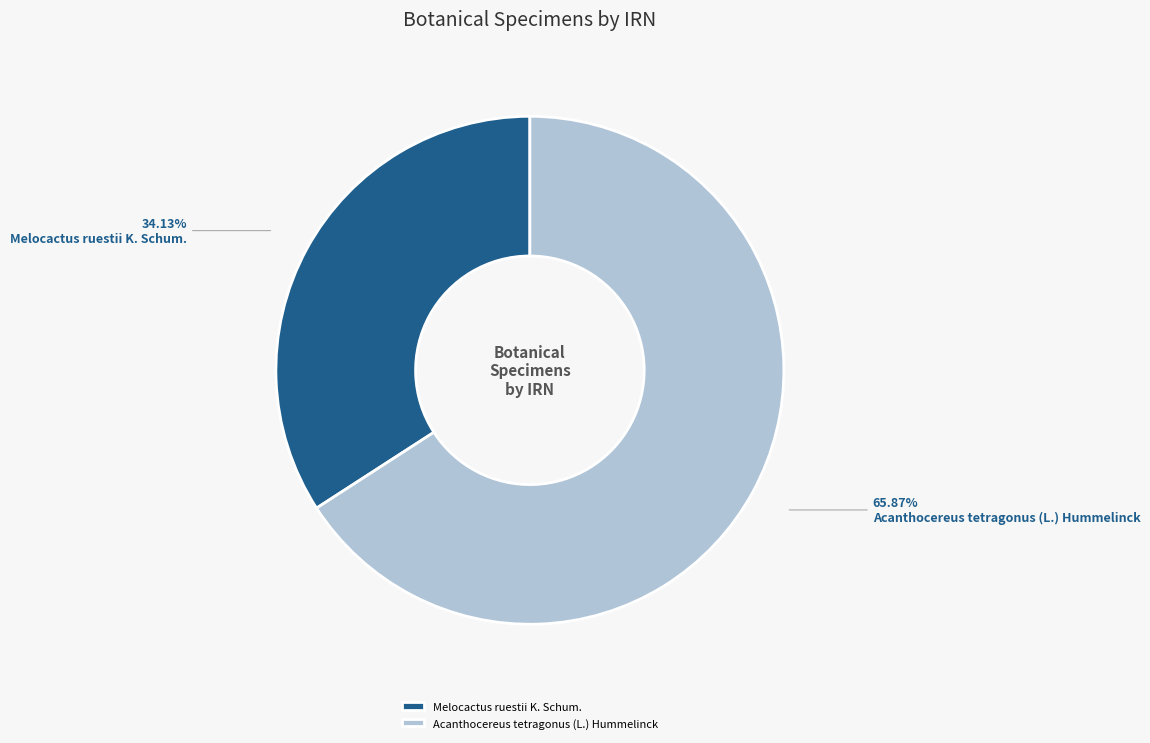

Rank the categories by value from lowest to highest.

Melocactus ruestii K. Schum., Acanthocereus tetragonus (L.) Hummelinck